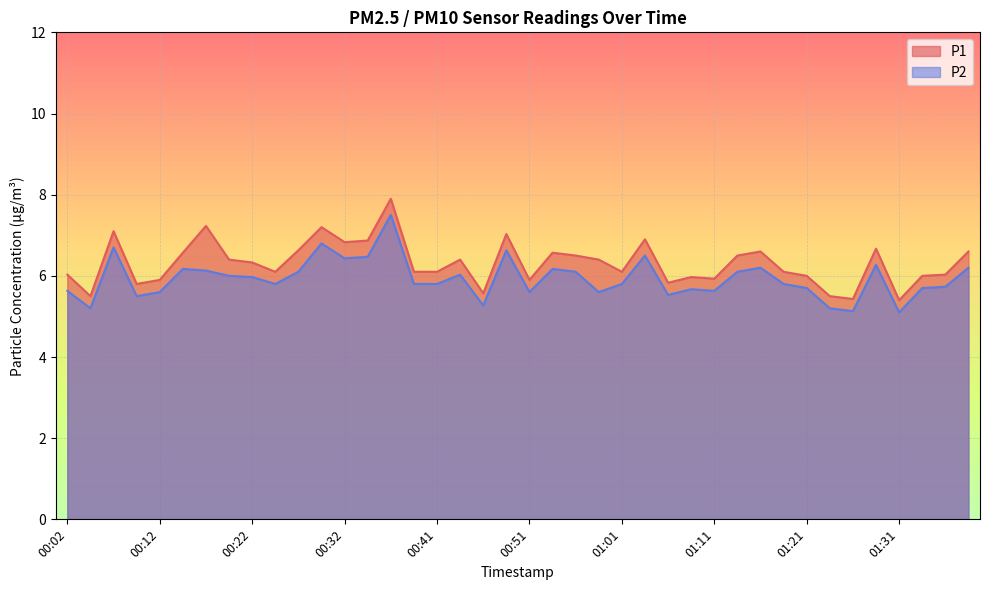

What is the difference between the maximum and minimum values in the P1 series?

2.5